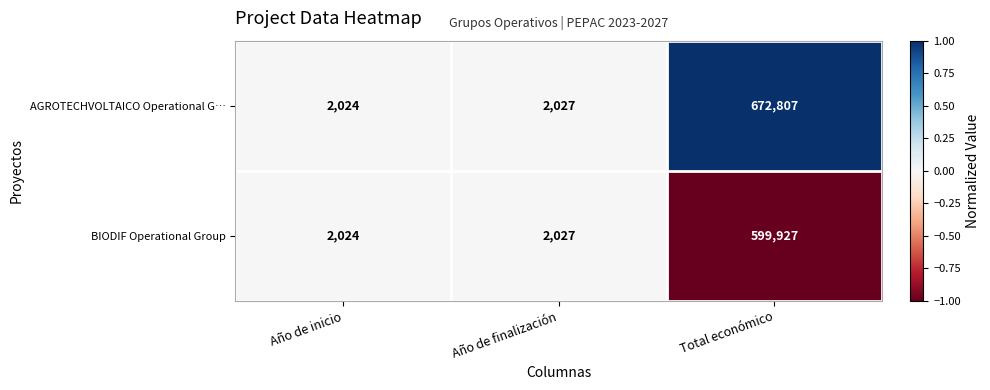

Which category has the highest value across all series?

Total económico